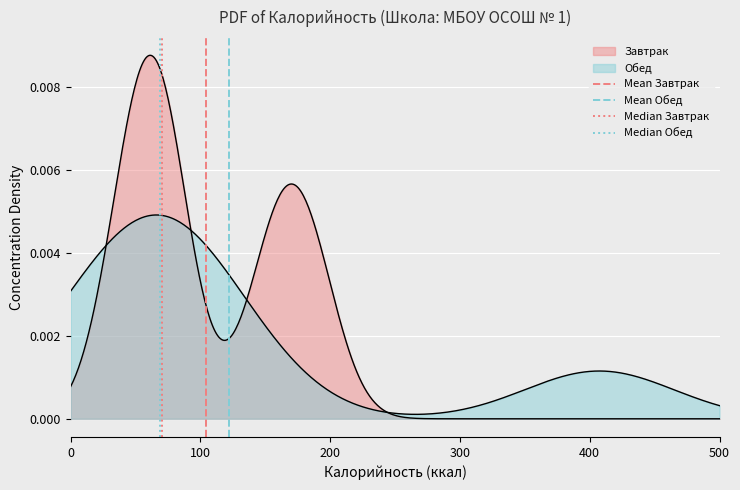

Is the value of Median Завтрак at 0 greater than the value of Mean Завтрак at 0?

No